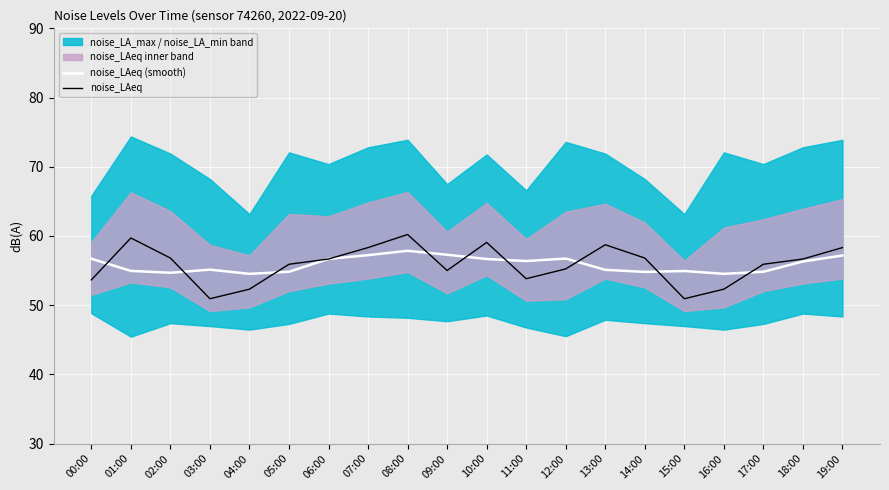

How many times do noise_LAeq (smooth) and noise_LAeq cross each other?

11